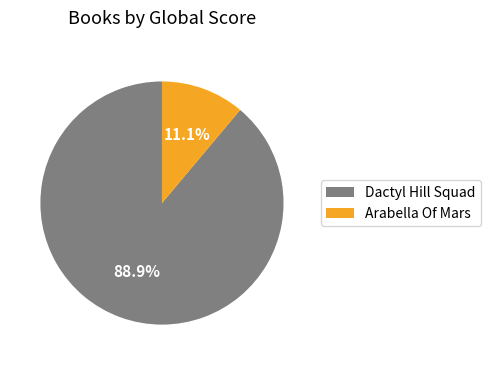

Rank the categories by value from lowest to highest.

Arabella Of Mars, Dactyl Hill Squad